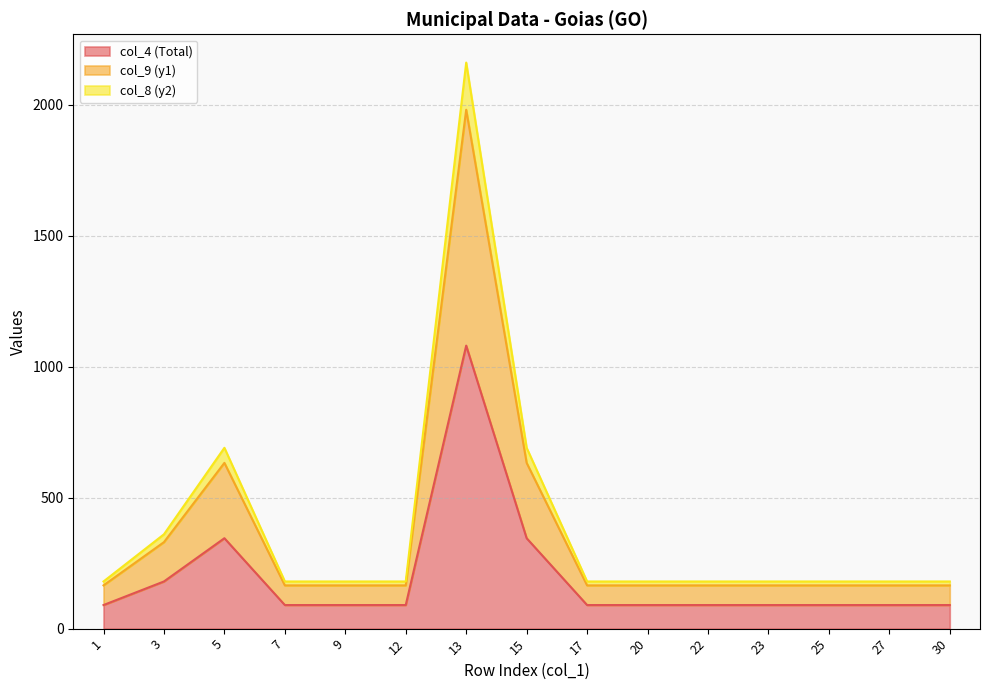

At which category is the sum across all series the highest?

13